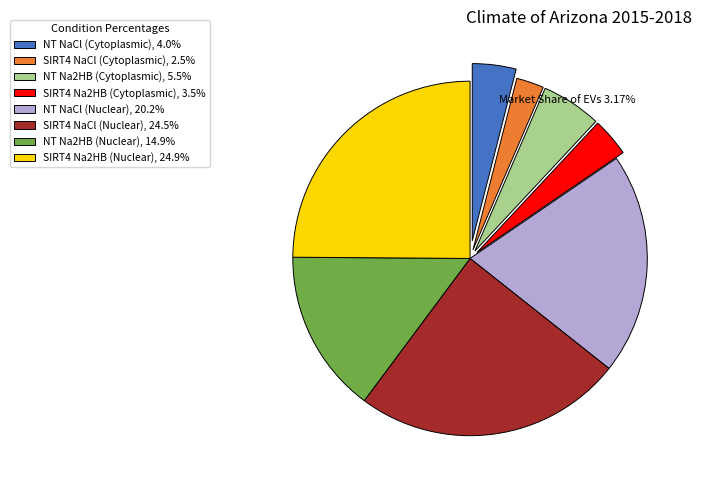

What is the smallest slice in the pie chart?

SIRT4 NaCl (Cytoplasmic)